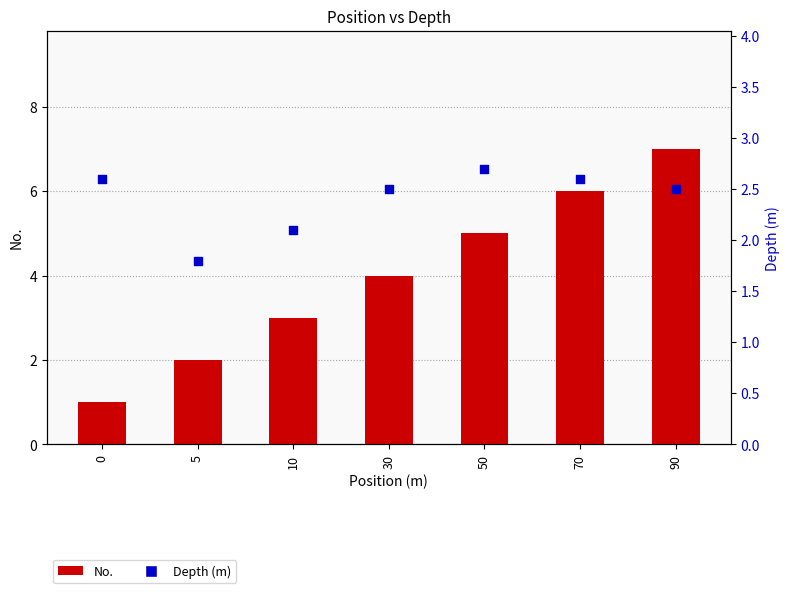

Which series has the largest total across all categories?

No.